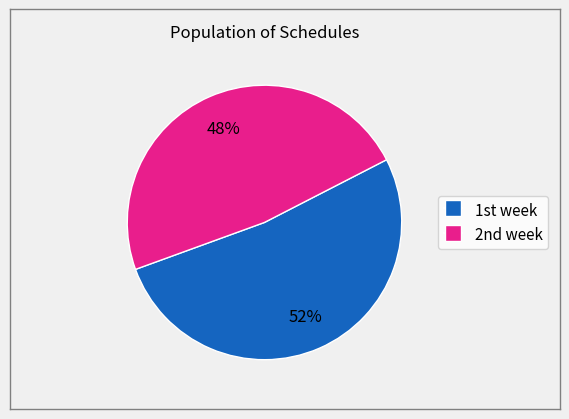

Which category has the biggest portion of the pie?

1st week